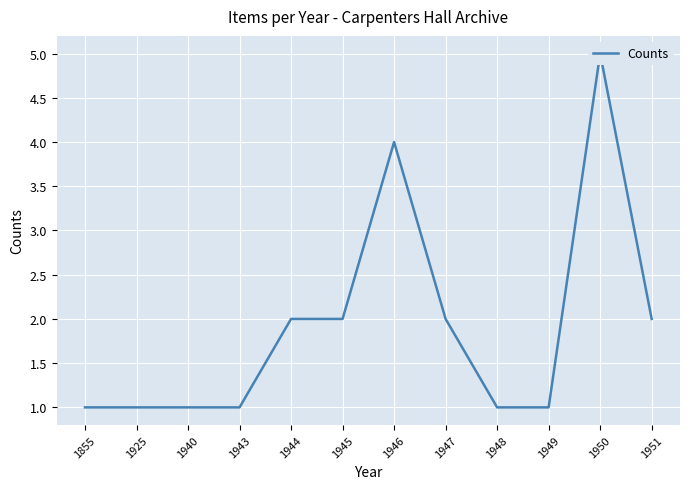

Rank the categories by value from highest to lowest.

1950, 1946, 1944, 1945, 1947, 1951, 1855, 1925, 1940, 1943, 1948, 1949